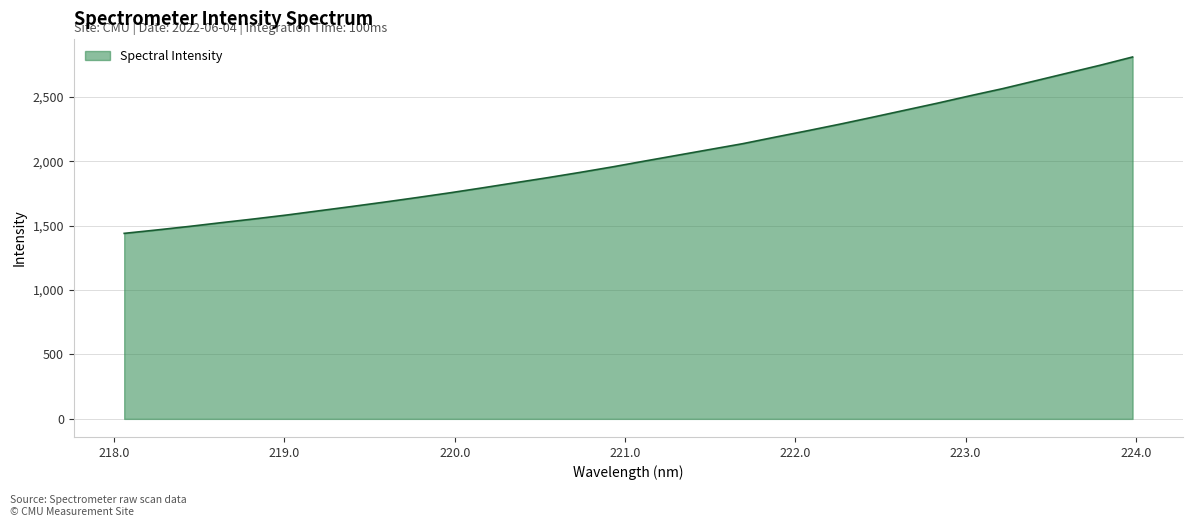

True or false: the data has more than 0 interior local peaks.

False